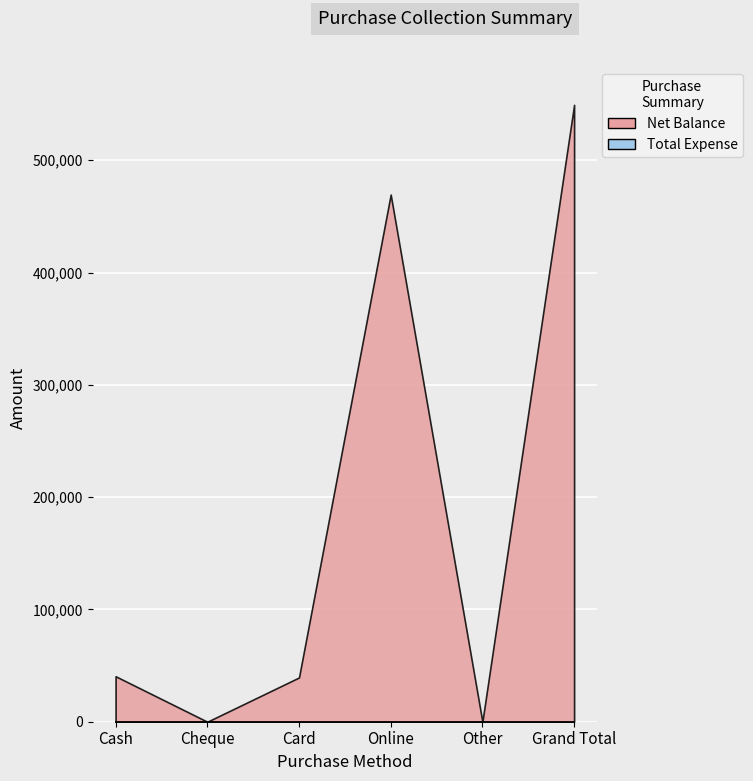

True or false: Net Balance has a value of 65621 at Card.

False